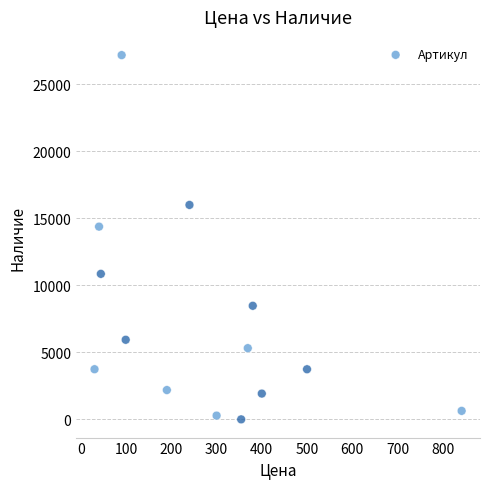

What is the range of Y values (max minus min)?

27174